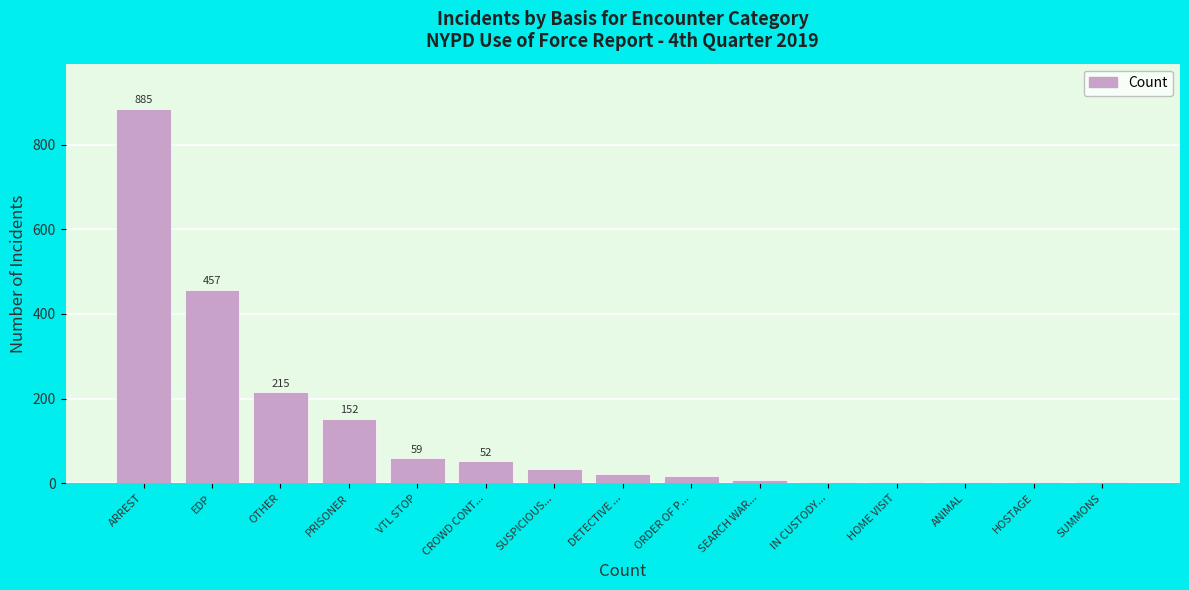

Which category has the highest value across all series?

ARREST